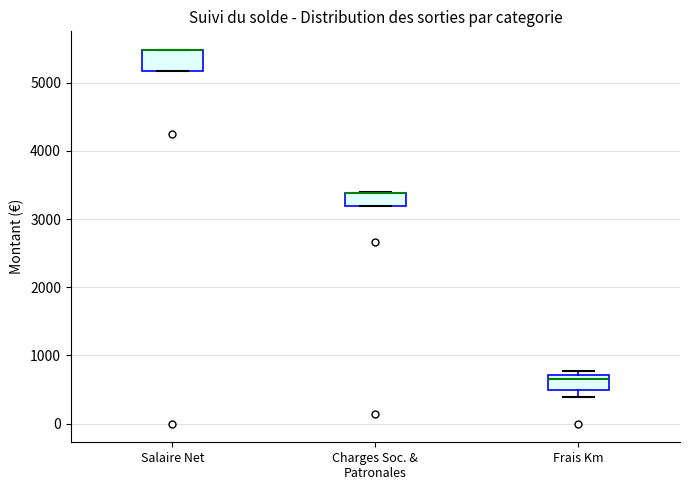

Where is the upper edge of the box for Charges Soc. & Patronales on the y-axis? The values are not printed on the chart, so give them approximately, as read against the axis.

3400